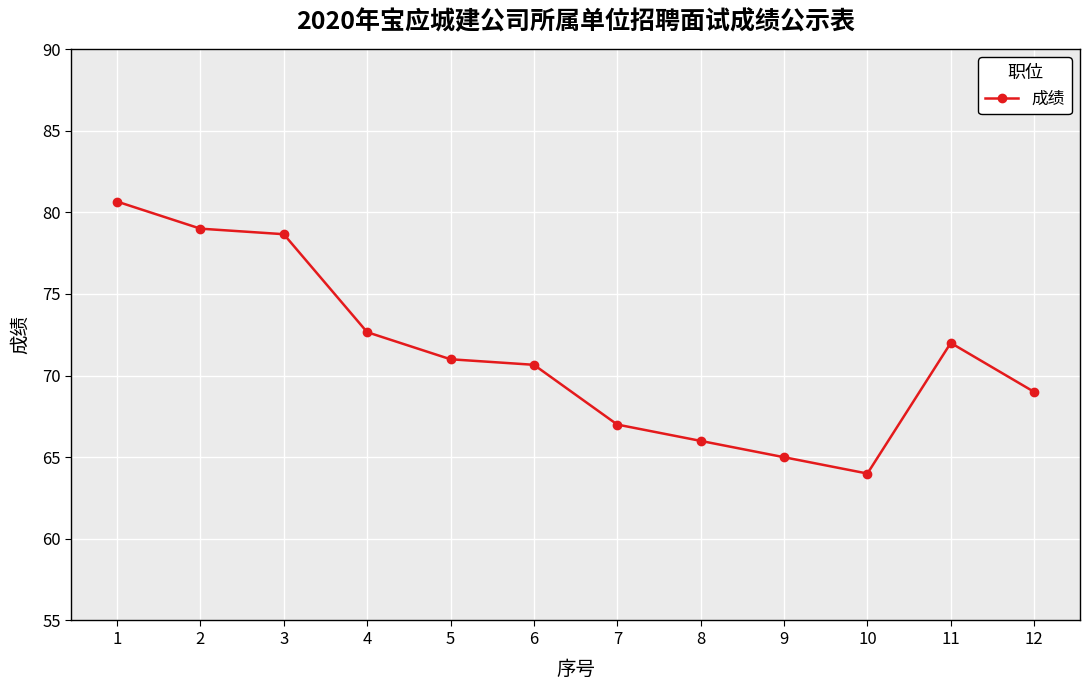

True or false: the data has more than 0 interior local peaks.

True